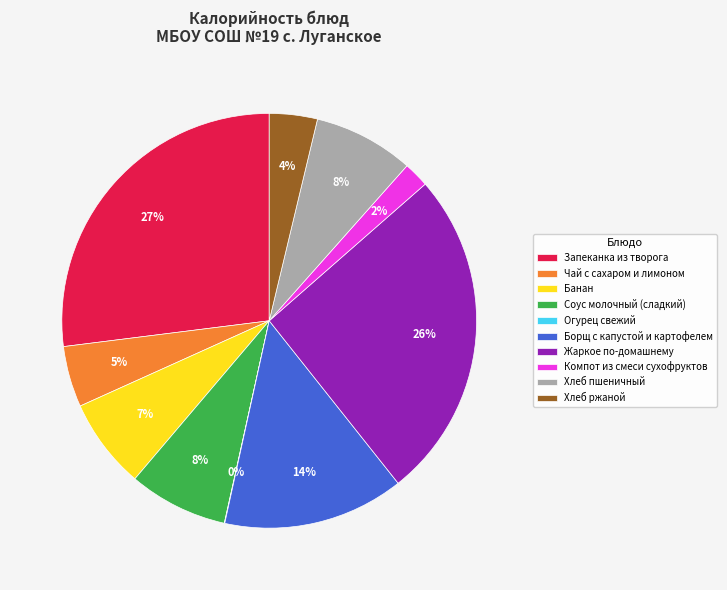

Is it true that Чай с сахаром и лимоном is 11% of the pie?

False